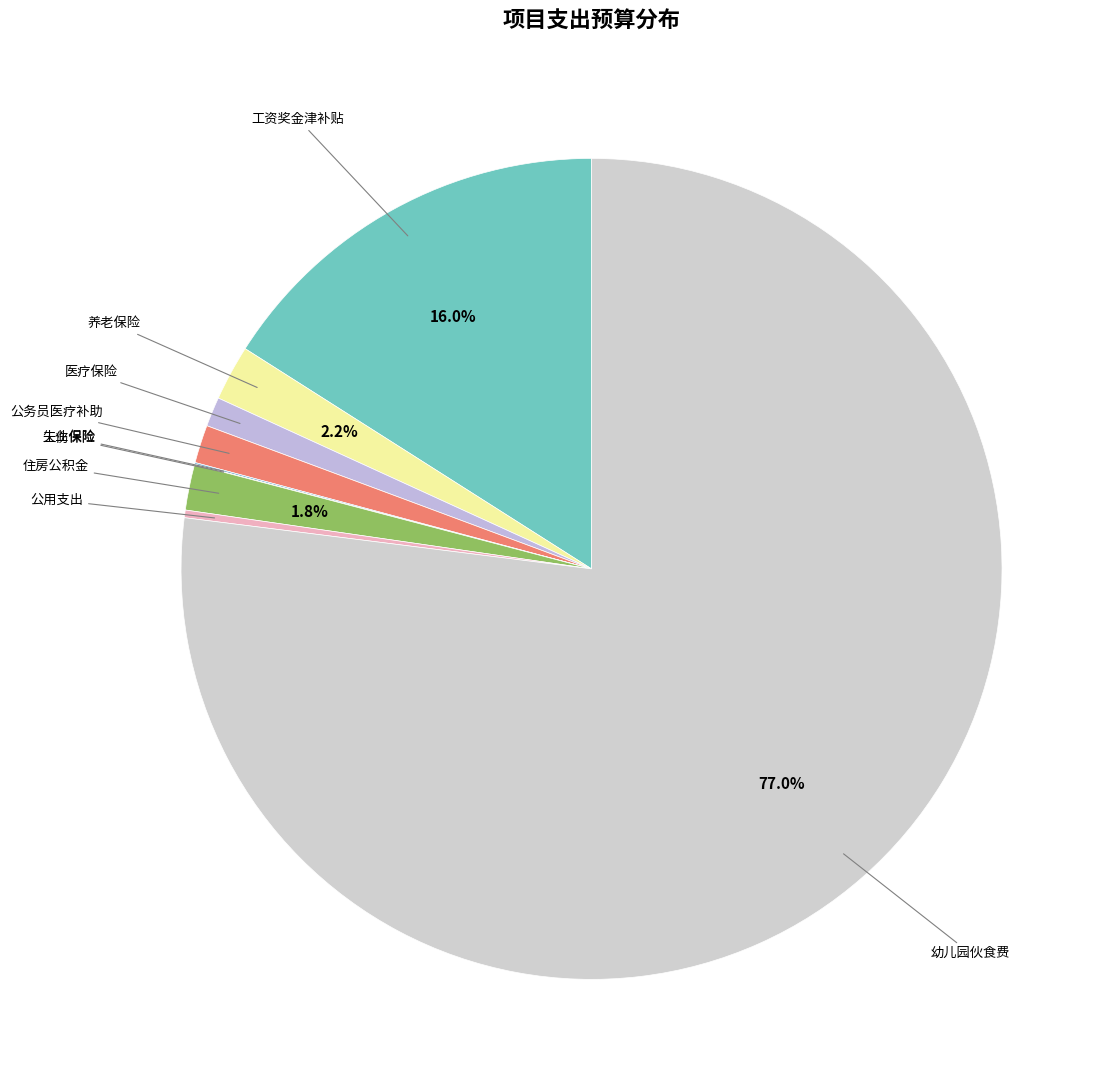

The 公务员医疗补助 slice represents 1% of the pie. True or false?

True